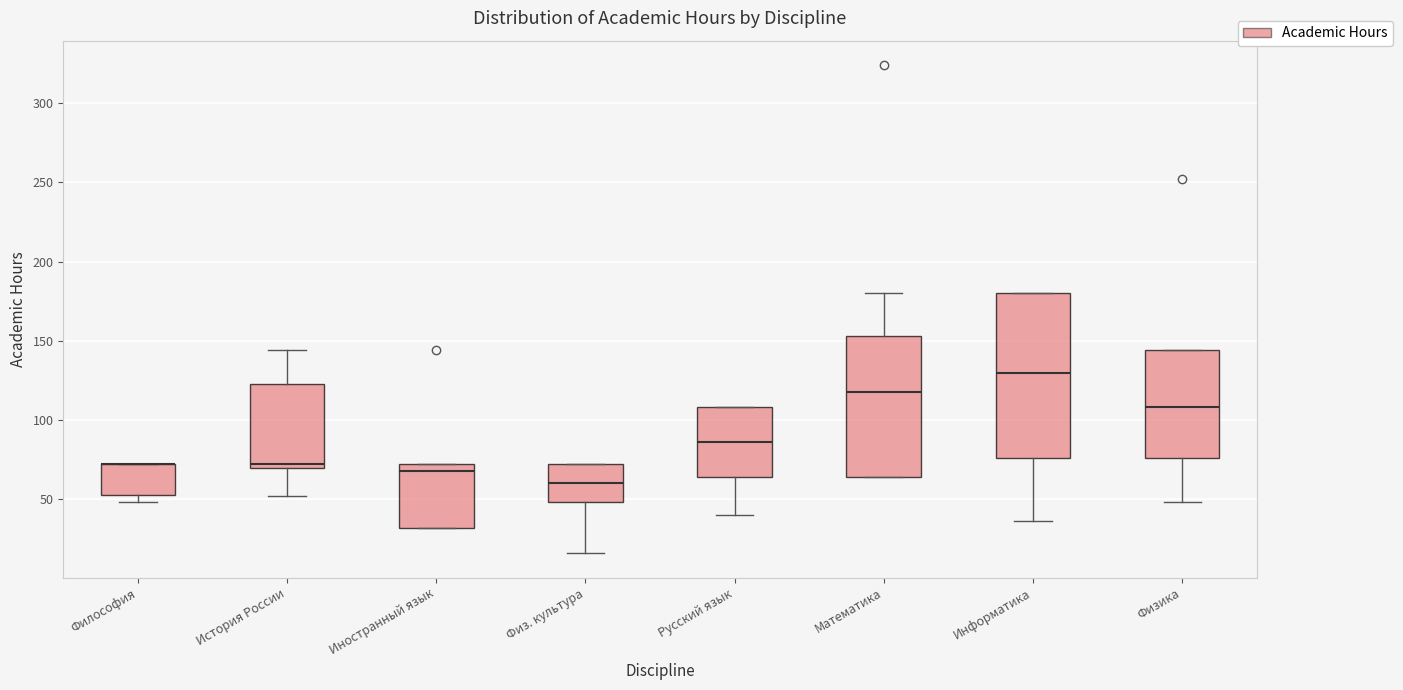

Reading left to right, transcribe this box plot: for each box, give where its median line is, the range the box spans, and where its two whiskers end, as read against the y-axis. The values are not printed on the chart, so give them approximately, as read against the axis.

Философия: median 70 (drawn on the box's upper edge), box 55 to 70, whiskers 50 to 70
История России: median 70 (just above the box's lower edge), box 70 to 125, whiskers 50 to 145
Иностранный язык: median 70 (just below the box's upper edge), box 30 to 70, whiskers 30 to 70
Физ. культура: median 60, box 50 to 70, whiskers 15 to 70
Русский язык: median 85, box 65 to 110, whiskers 40 to 110
Математика: median 120, box 65 to 155, whiskers 65 to 180
Информатика: median 130, box 75 to 180, whiskers 35 to 180
Физика: median 110, box 75 to 145, whiskers 50 to 145